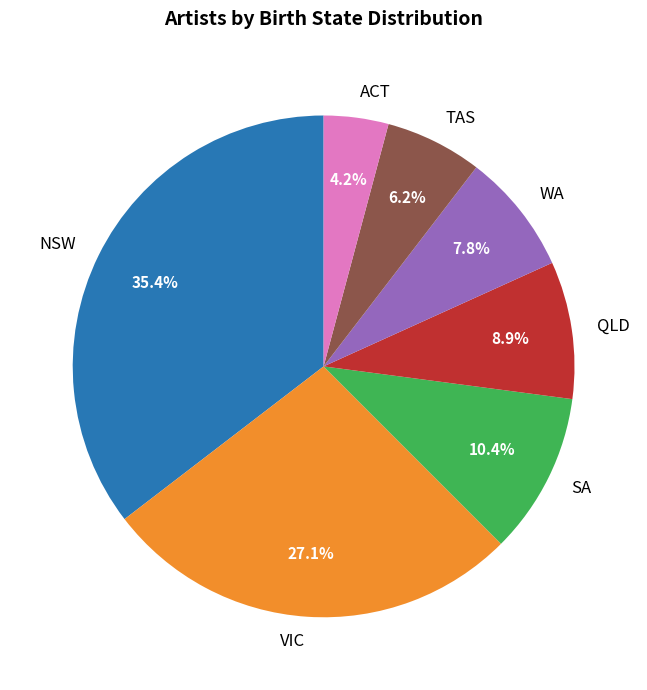

What is the ratio of the value at WA to the value at VIC?

0.3